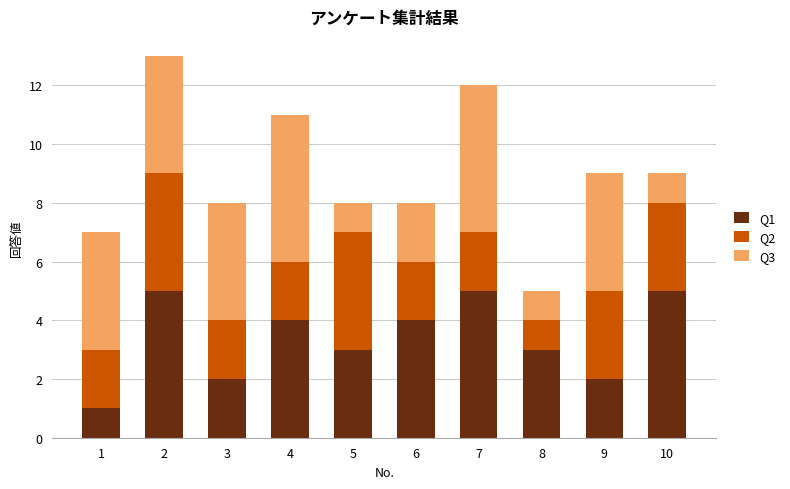

Count the number of categories in the chart.

10